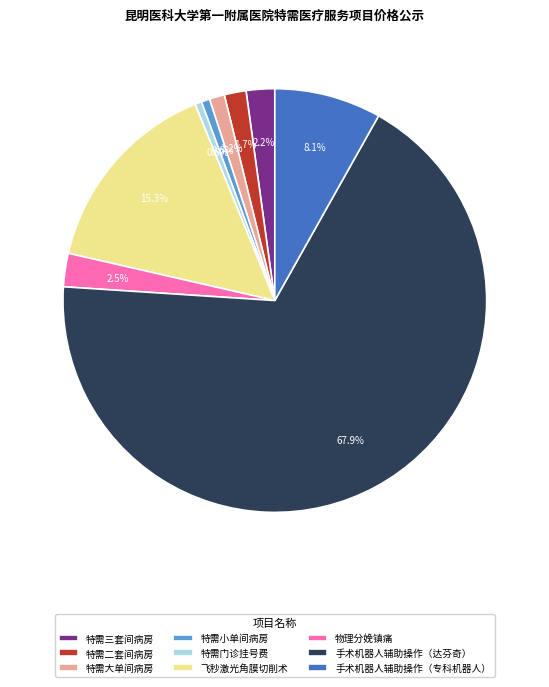

Does 手术机器人辅助操作（达芬奇） represent more than half of the total?

Yes